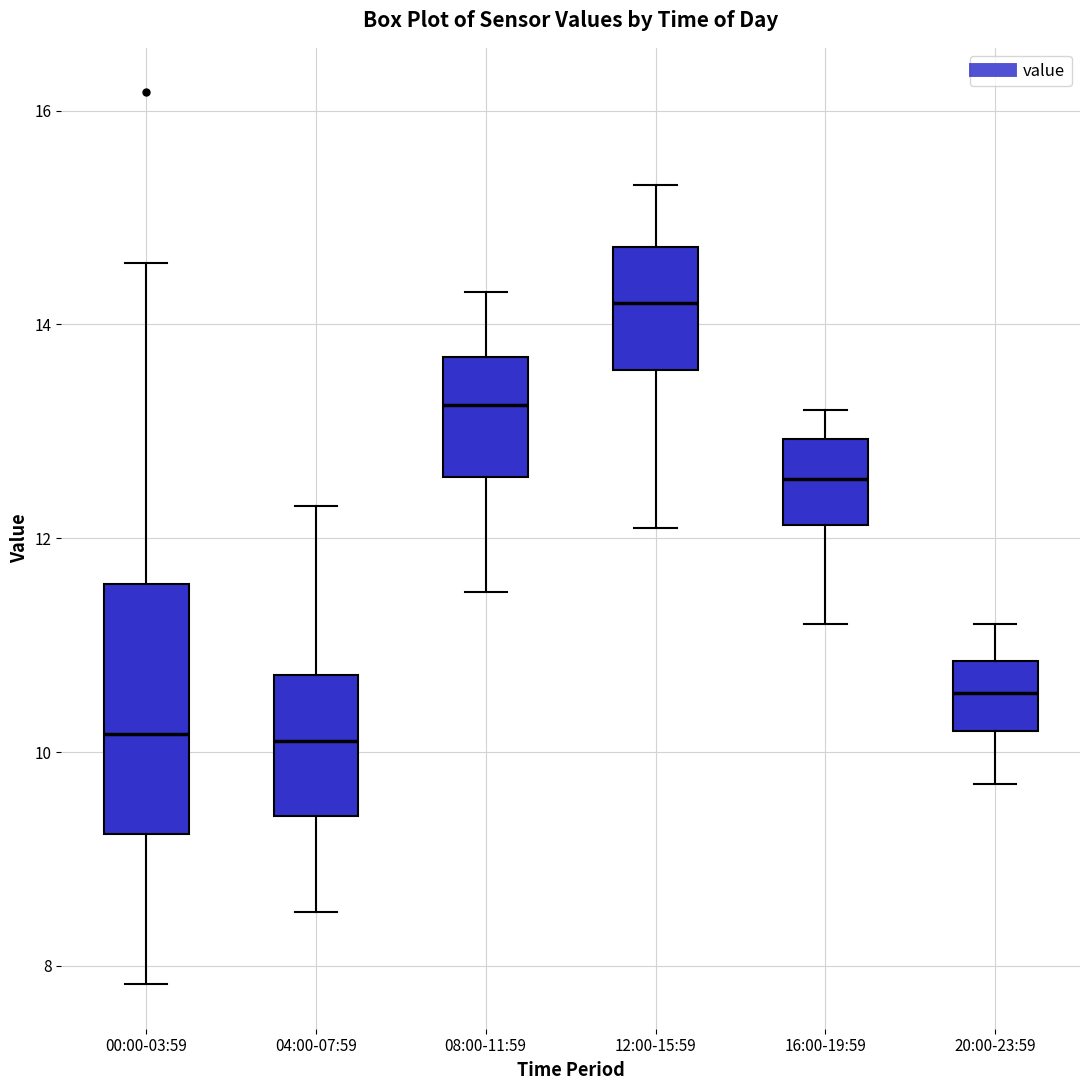

Reading left to right, transcribe this box plot: for each box, give where its median line is, the range the box spans, and where its two whiskers end, as read against the y-axis. The values are not printed on the chart, so give them approximately, as read against the axis.

00:00-03:59: median 10.2, box 9.2 to 11.6, whiskers 7.8 to 14.6
04:00-07:59: median 10.2, box 9.4 to 10.8, whiskers 8.6 to 12.4
08:00-11:59: median 13.2, box 12.6 to 13.8, whiskers 11.6 to 14.4
12:00-15:59: median 14.2, box 13.6 to 14.8, whiskers 12.2 to 15.4
16:00-19:59: median 12.6, box 12.2 to 13.0, whiskers 11.2 to 13.2
20:00-23:59: median 10.6, box 10.2 to 10.8, whiskers 9.8 to 11.2